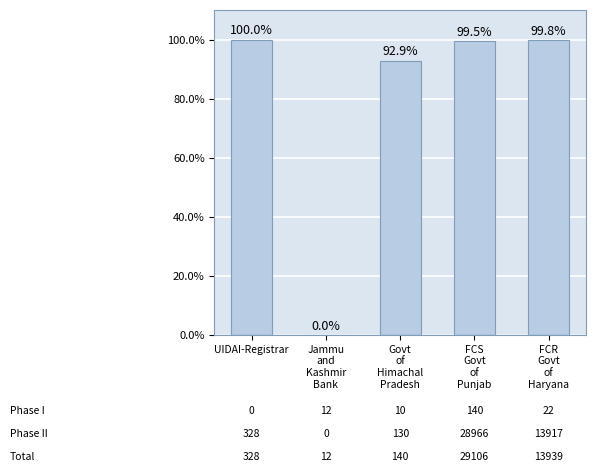

Reading left to right, extract all data points from this chart.

UIDAI-Registrar=100.0	Jammu
and
Kashmir
Bank=0.0	Govt
of
Himachal
Pradesh=92.9	FCS
Govt
of
Punjab=99.5	FCR
Govt
of
Haryana=99.8